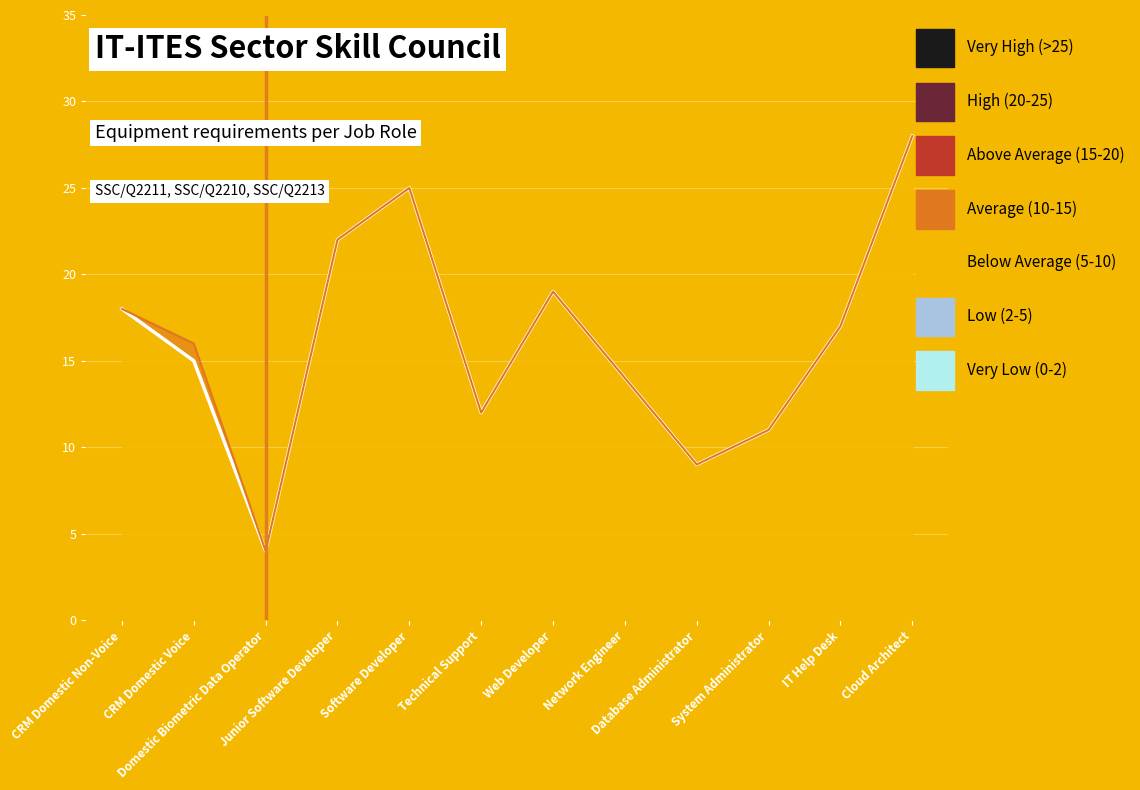

How many lines are shown in the chart?

2